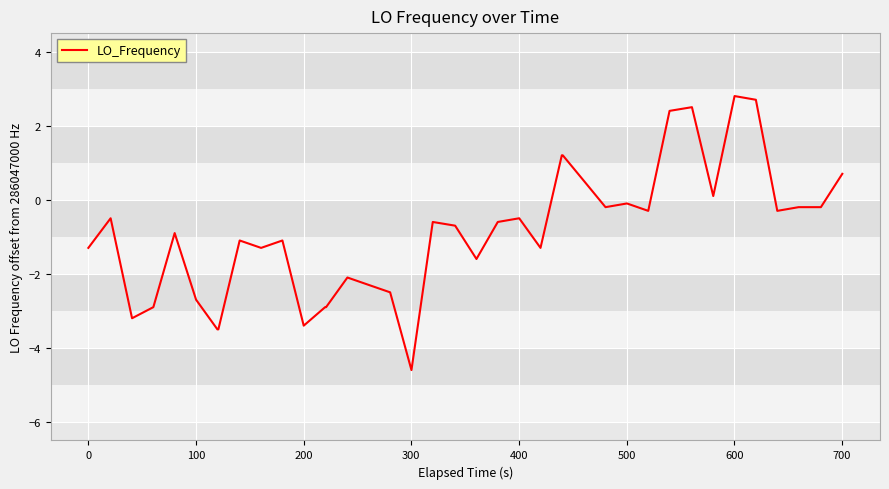

What is the greatest value displayed?

2.8